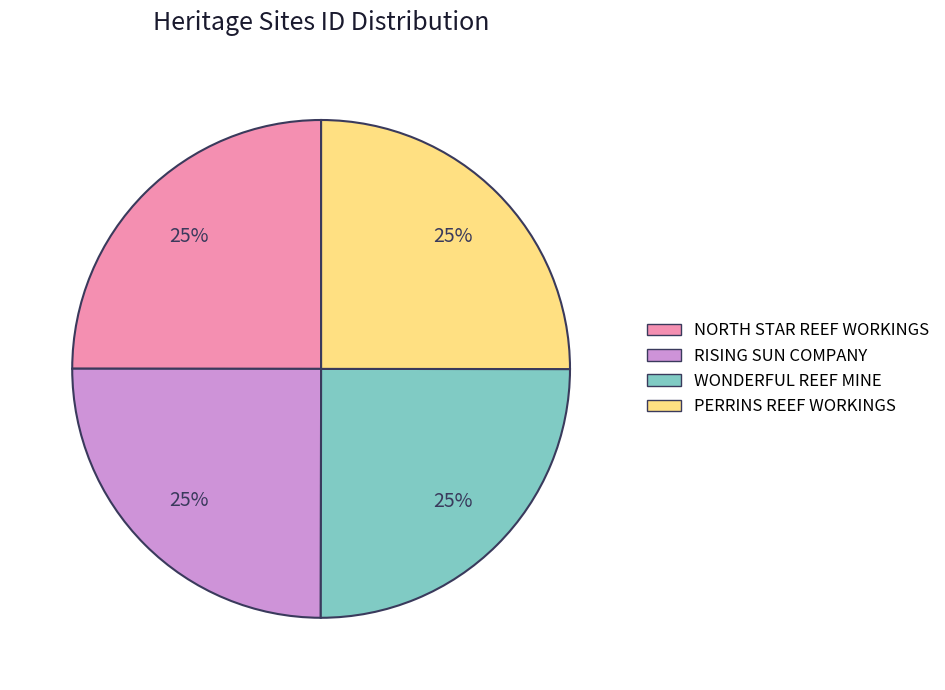

To the nearest percent, what is the average slice percentage?

25%